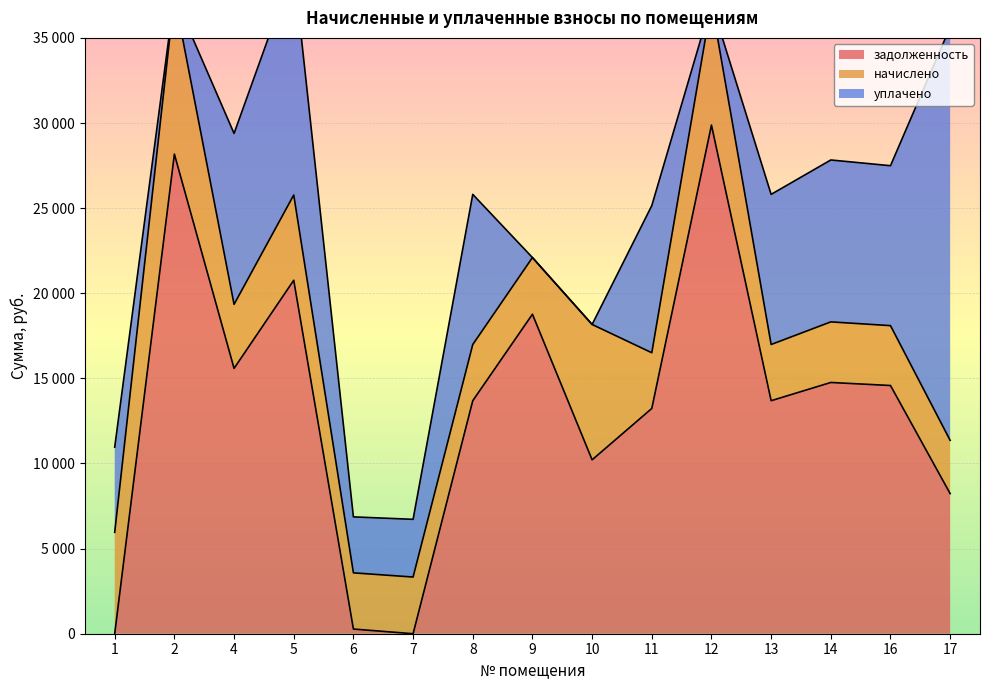

What is the highest value of the начислено series?

9285.7